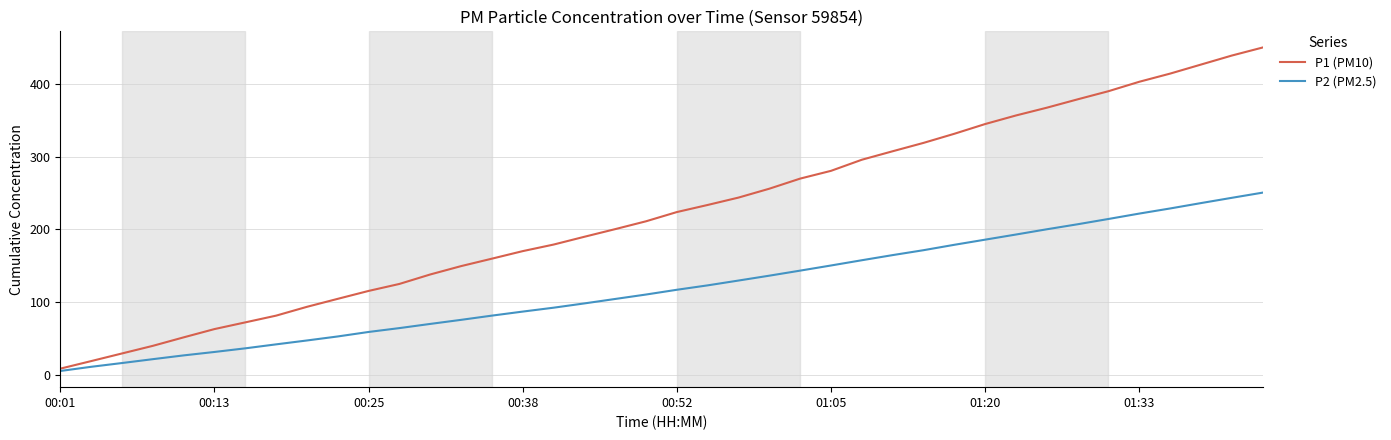

At how many categories does at least one series exceed 401?

5